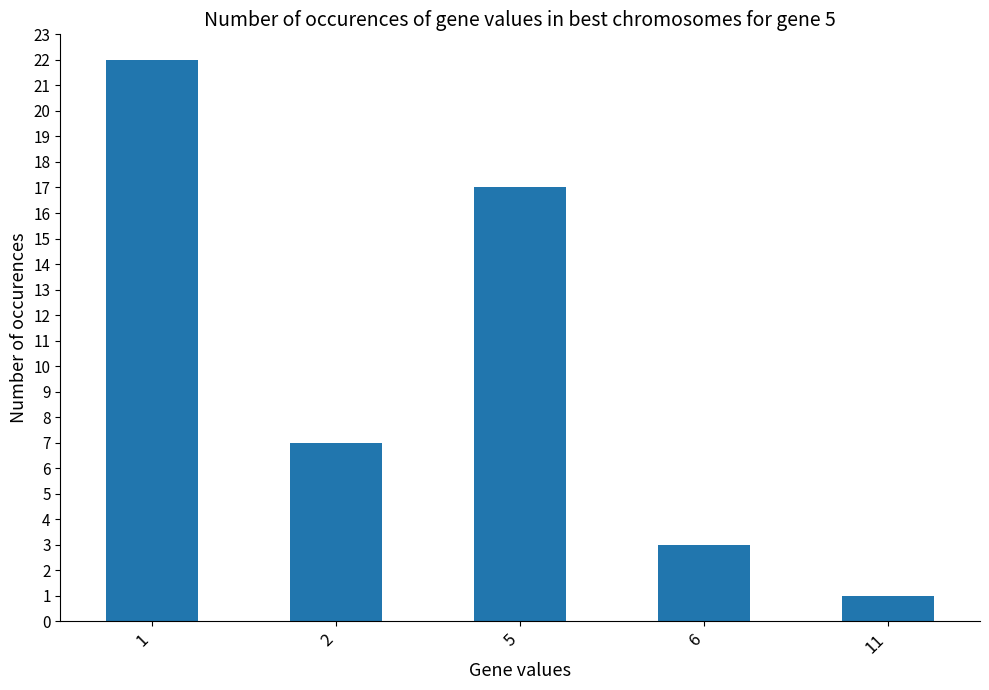

Rank the categories by value from highest to lowest.

1, 5, 2, 6, 11